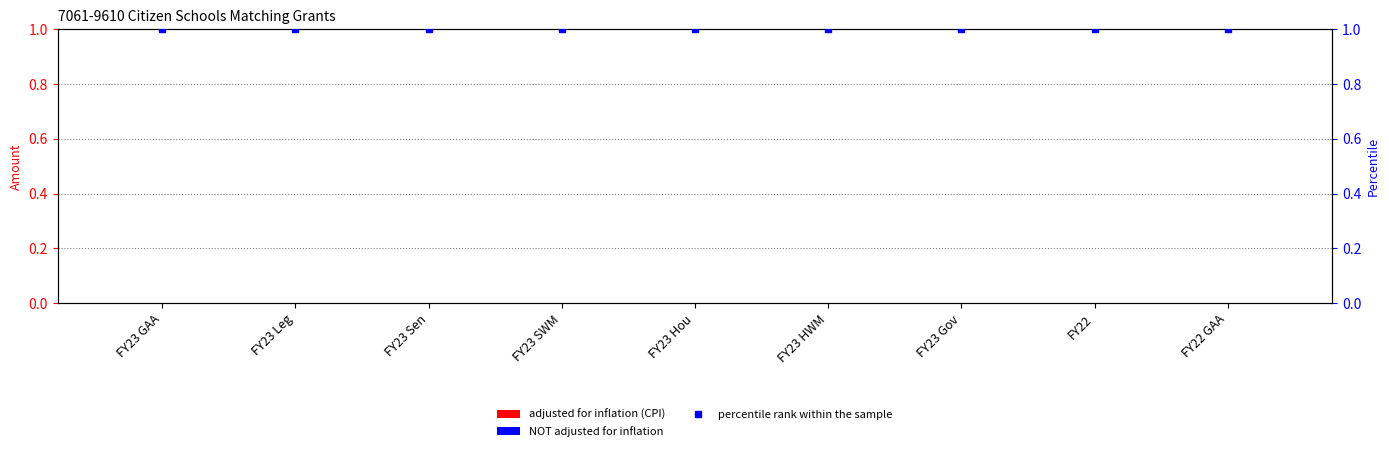

Is the value of percentile rank within the sample at FY22 GAA greater than the value of NOT adjusted for inflation at FY23 SWM?

Yes